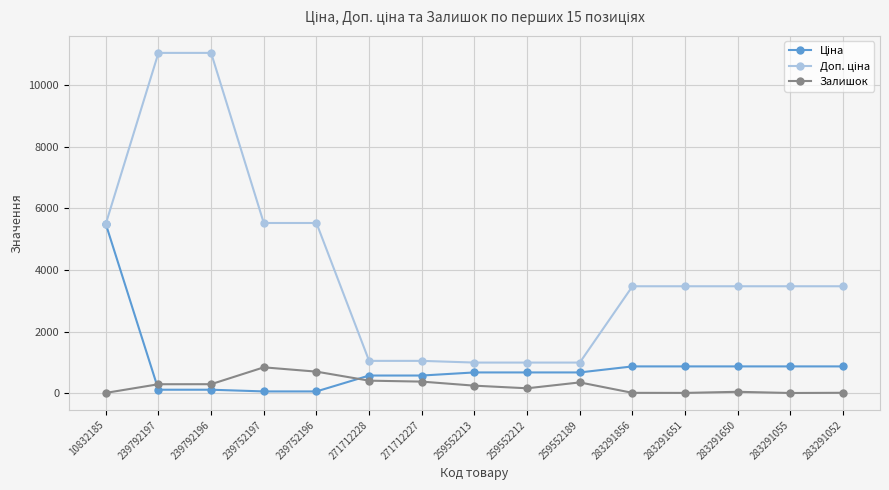

The value of Залишок at 239792196 is 290.0. True or false?

True